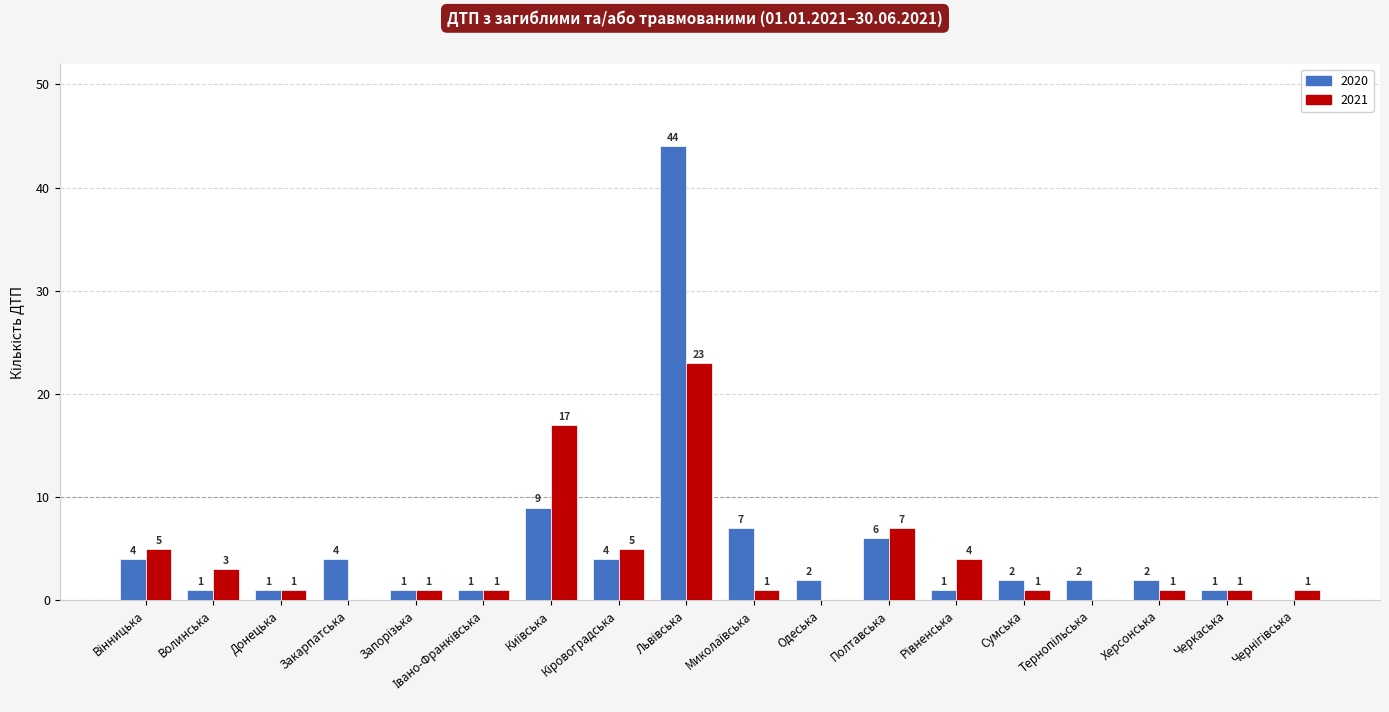

Reading right to left, extract all data points from this chart.

2020: 0	1	2	2	2	1	6	2	7	44	4	9	1	1	4	1	1	4
2021: 1	1	1	0	1	4	7	0	1	23	5	17	1	1	0	1	3	5